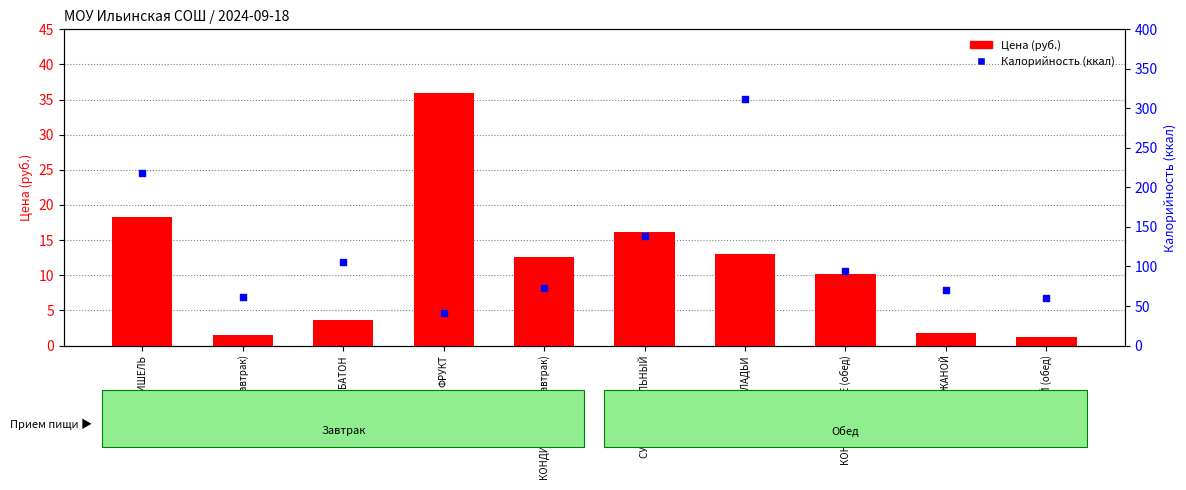

Which series has the largest Y range (max minus min)?

Калорийность (ккал)